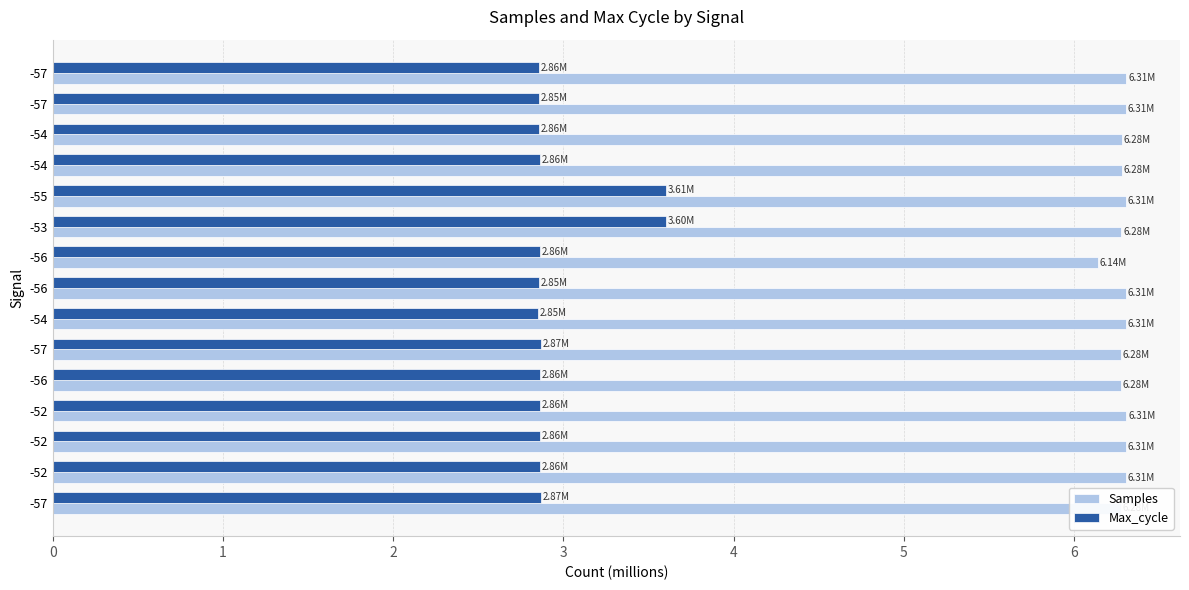

What are all the series names shown in the legend?

Samples, Max_cycle